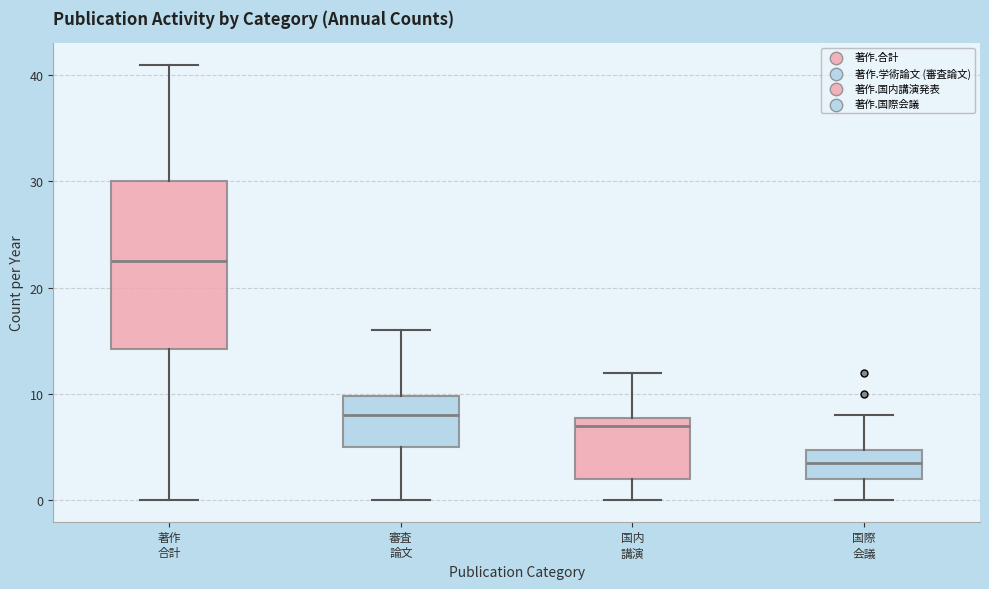

Which box is the tallest, from its lower edge to its upper edge?

著作 合計